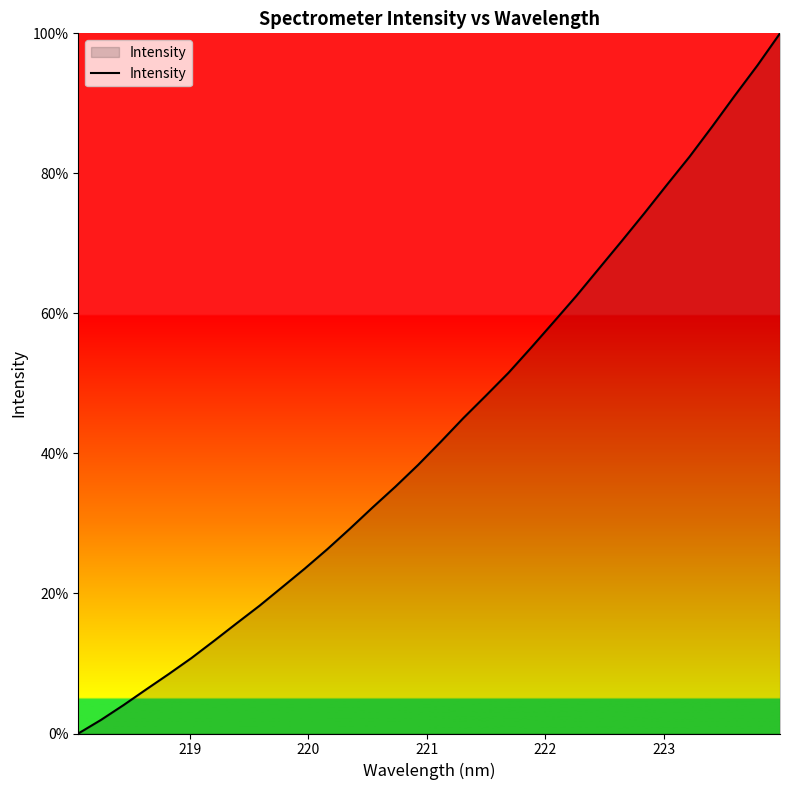

What is the greatest value displayed?

100.0